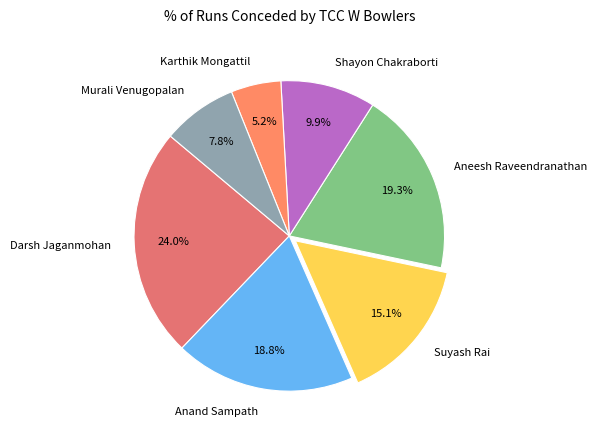

To the nearest percent, what is the difference between the largest and smallest slice percentages?

19%